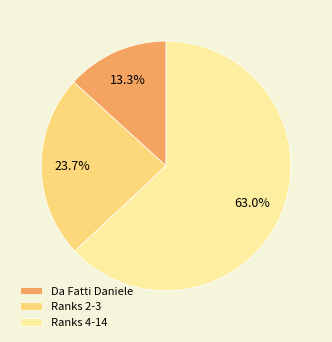

Approximately how many times larger is the value at Ranks 2-3 compared to Ranks 4-14?

0.4